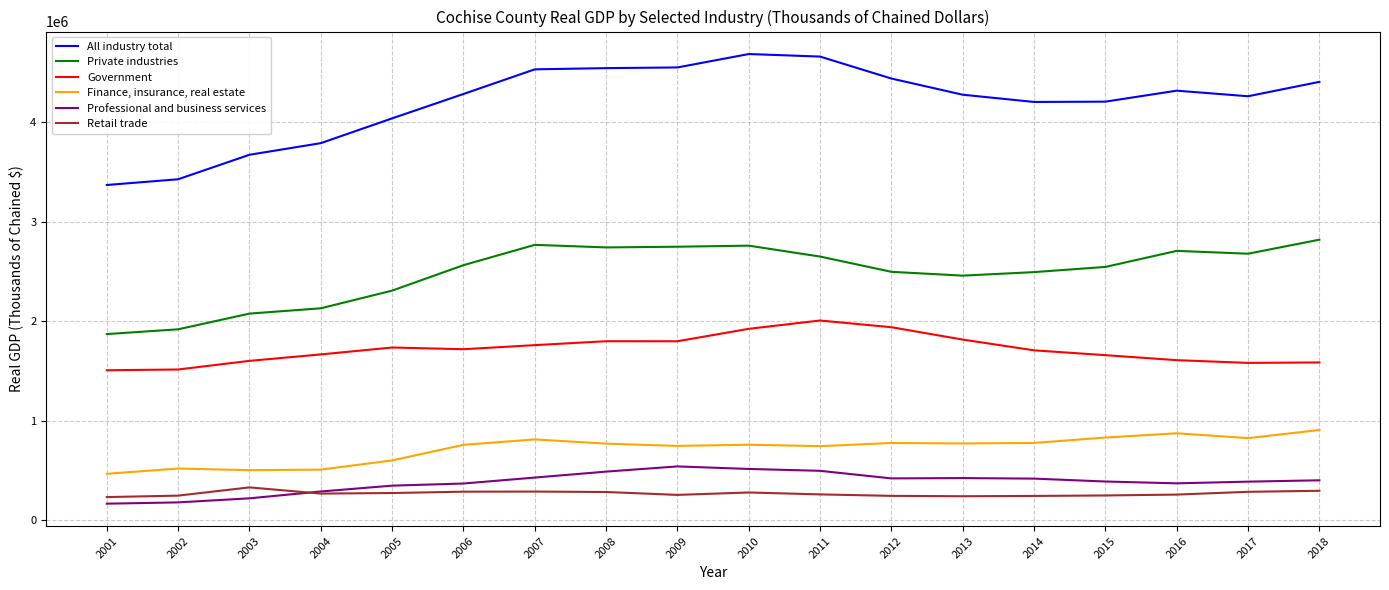

What is the sum of the Retail trade values at 2005 and 2013?

519357